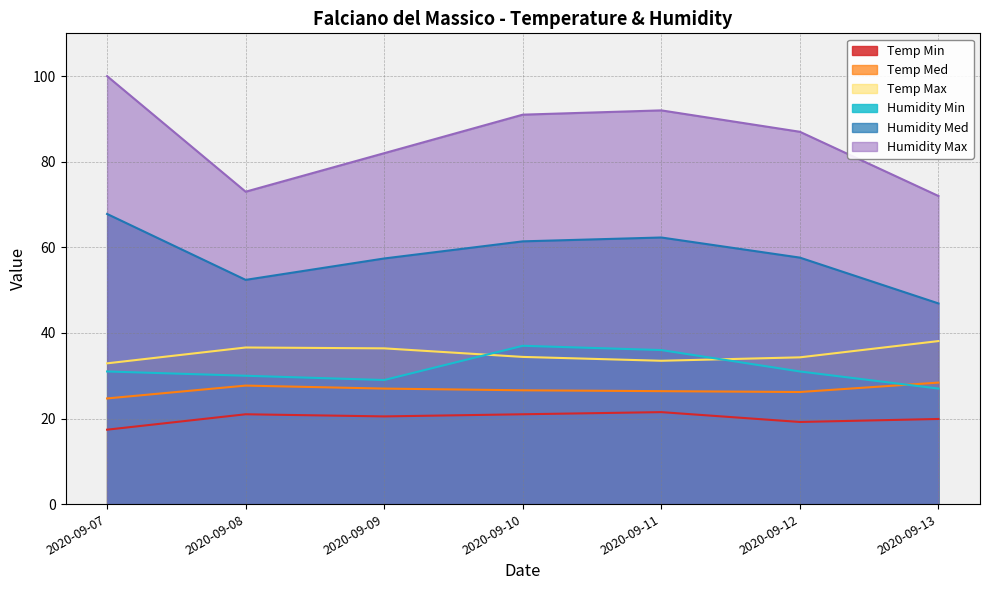

Is it true that Humidity Max equals 92.0 at 2020-09-11?

True